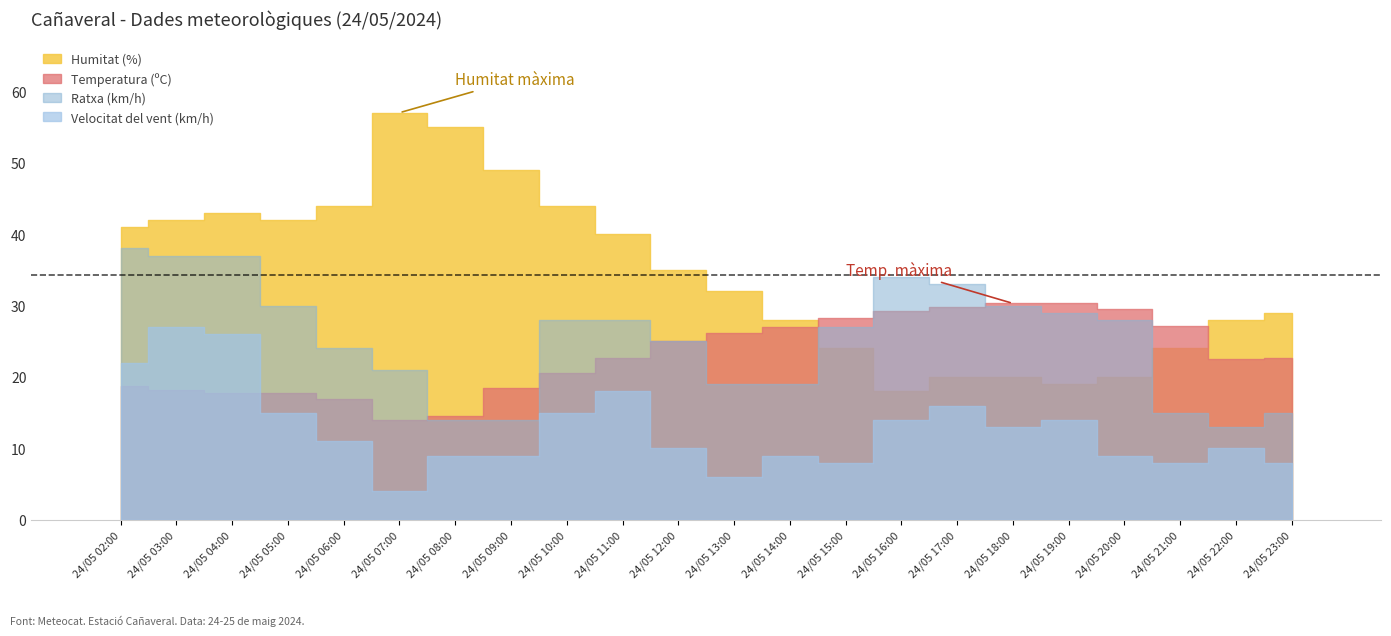

Reading right to left, extract all data points from this chart.

Temperatura (ºC): 22.6	22.5	27.2	29.5	30.3	30.3	29.8	29.3	28.2	27.0	26.2	25.0	22.6	20.6	18.5	14.6	14.0	16.9	17.7	17.7	18.2	18.7
Humitat (%): 29.0	28.0	24.0	20.0	19.0	20.0	20.0	18.0	24.0	28.0	32.0	35.0	40.0	44.0	49.0	55.0	57.0	44.0	42.0	43.0	42.0	41.0
Velocitat del vent (km/h): 8.0	10.0	8.0	9.0	14.0	13.0	16.0	14.0	8.0	9.0	6.0	10.0	18.0	15.0	9.0	9.0	4.0	11.0	15.0	26.0	27.0	22.0
Ratxa (km/h): 15.0	13.0	15.0	28.0	29.0	30.0	33.0	34.0	27.0	19.0	19.0	25.0	28.0	28.0	14.0	14.0	21.0	24.0	30.0	37.0	37.0	38.0